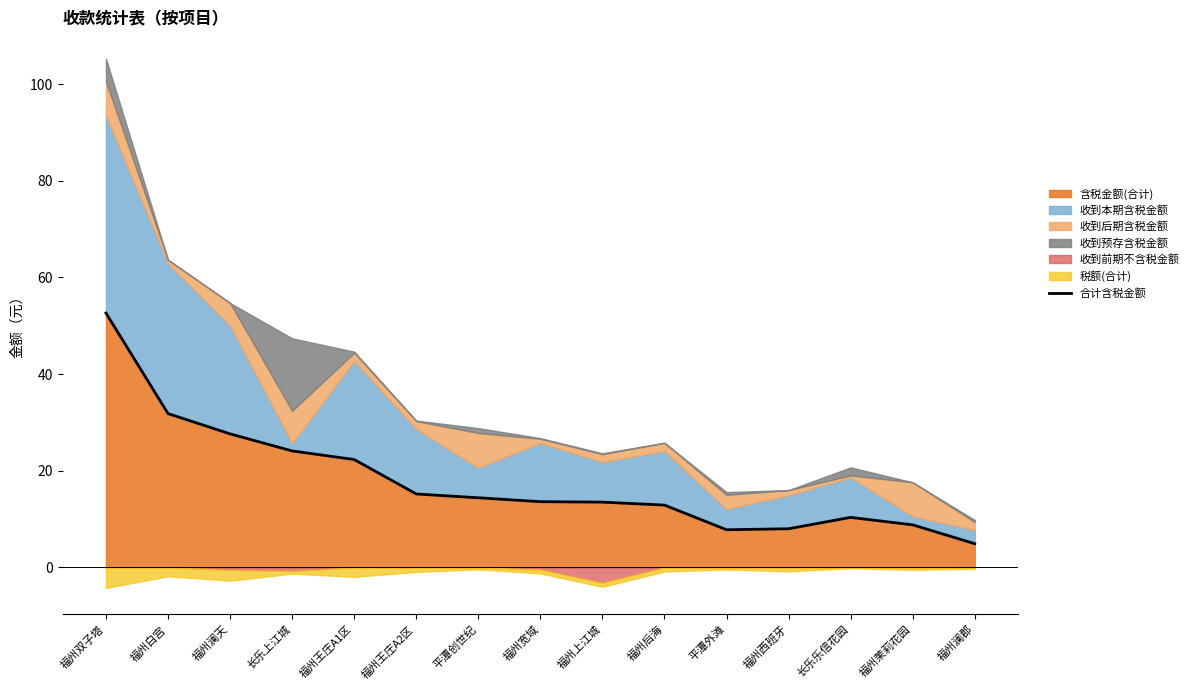

The 含税金额(合计) series shows 22.9 at 福州后海. True or false?

False